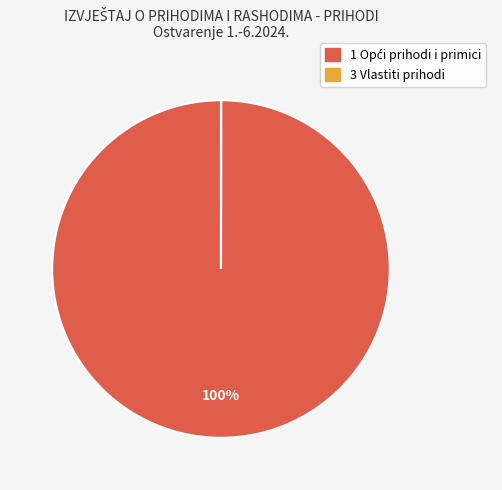

Does any single category account for the majority?

Yes